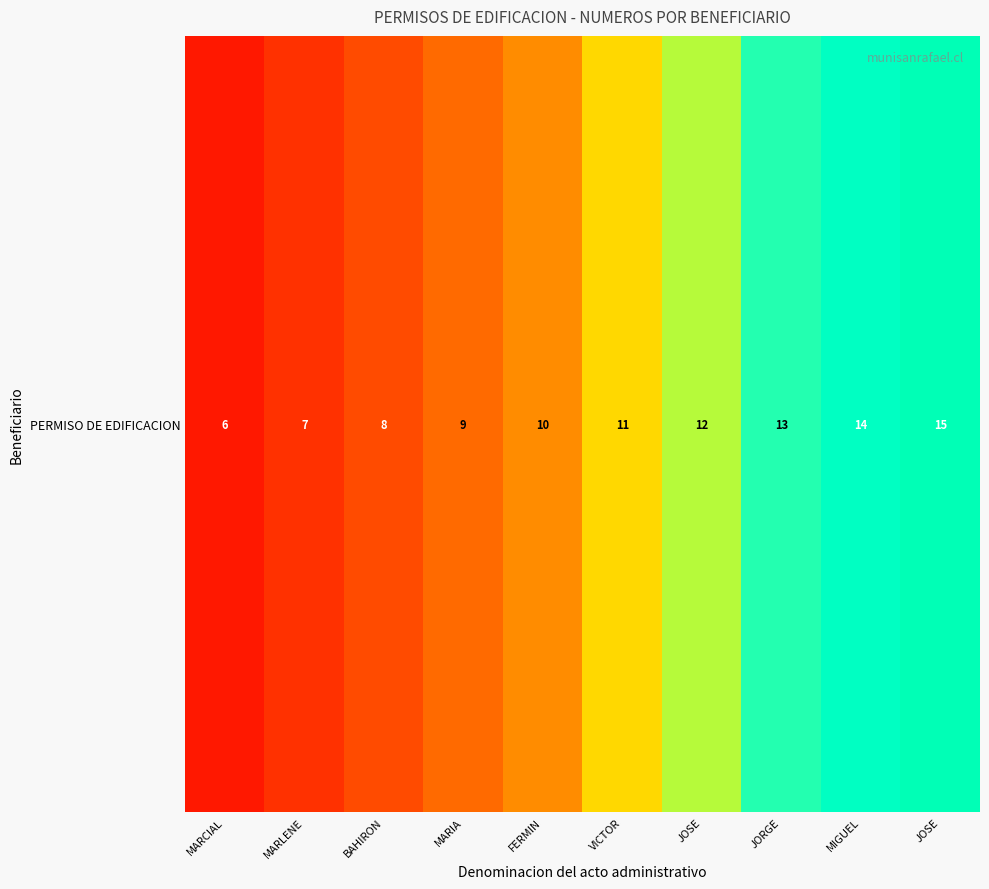

At which label does the data first exceed 11?

JOSE